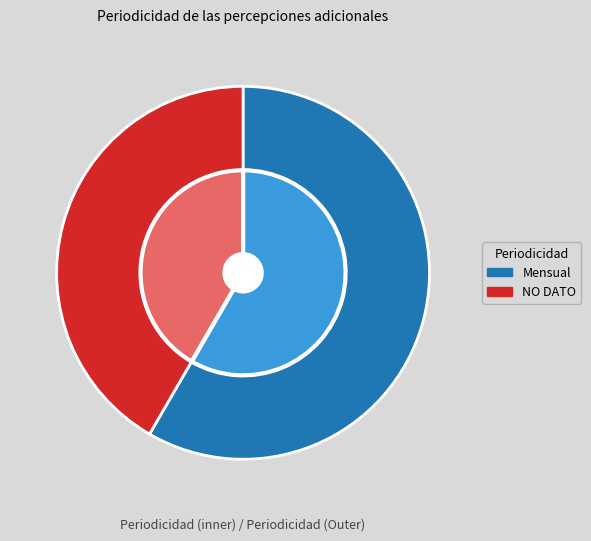

Which category has the smallest portion of the pie?

NO DATO